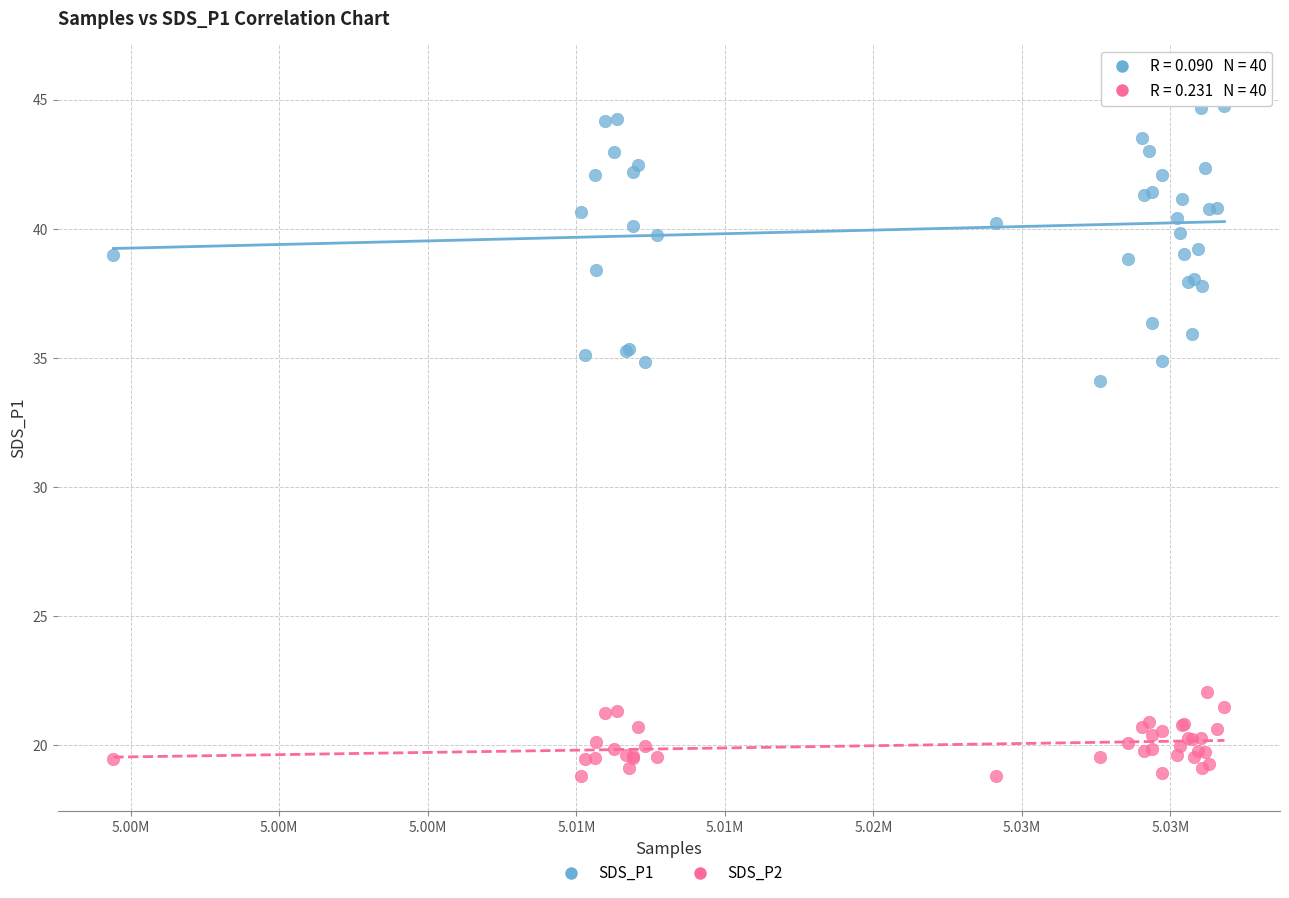

Which series contains the highest Y value?

SDS_P1